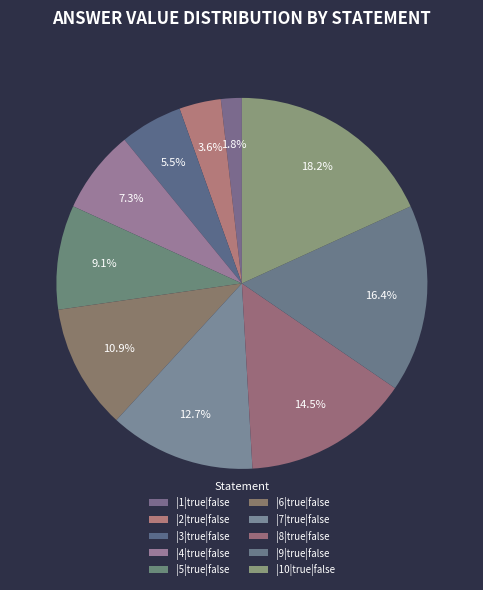

Rank the categories by value from lowest to highest.

|1|true|false, |2|true|false, |3|true|false, |4|true|false, |5|true|false, |6|true|false, |7|true|false, |8|true|false, |9|true|false, |10|true|false